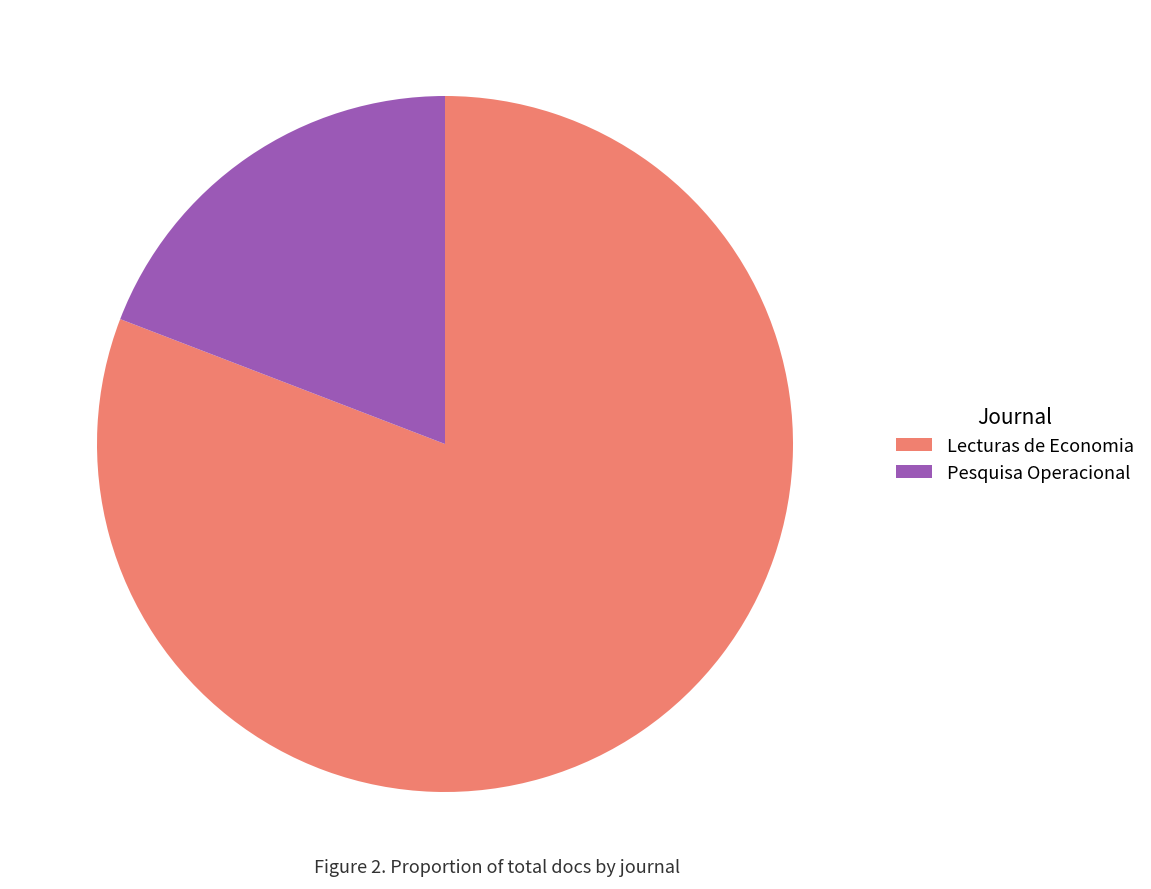

Rank the categories by value from lowest to highest.

Pesquisa Operacional, Lecturas de Economia